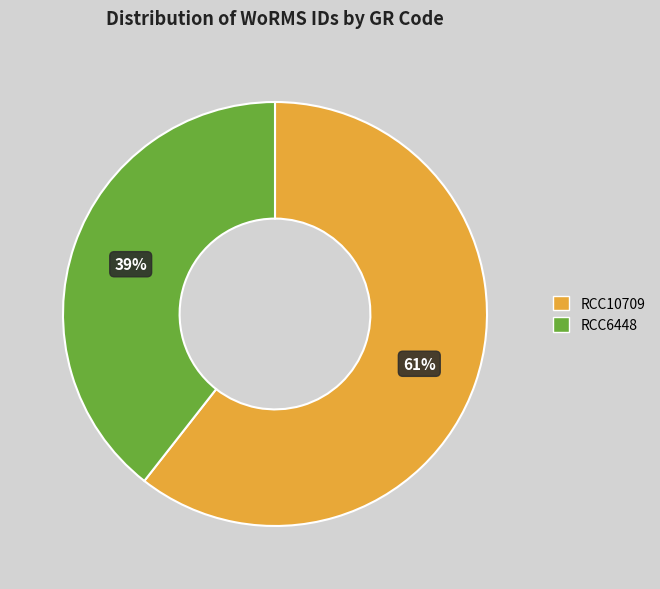

Which has a higher value, RCC10709 or RCC6448?

RCC10709